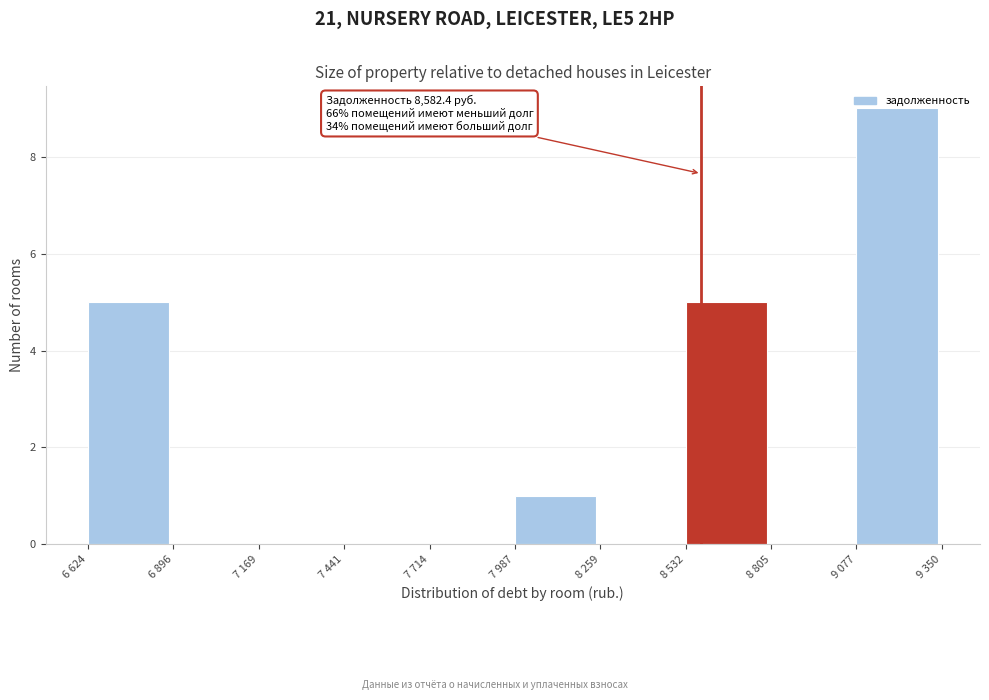

What is the greatest value displayed?

9